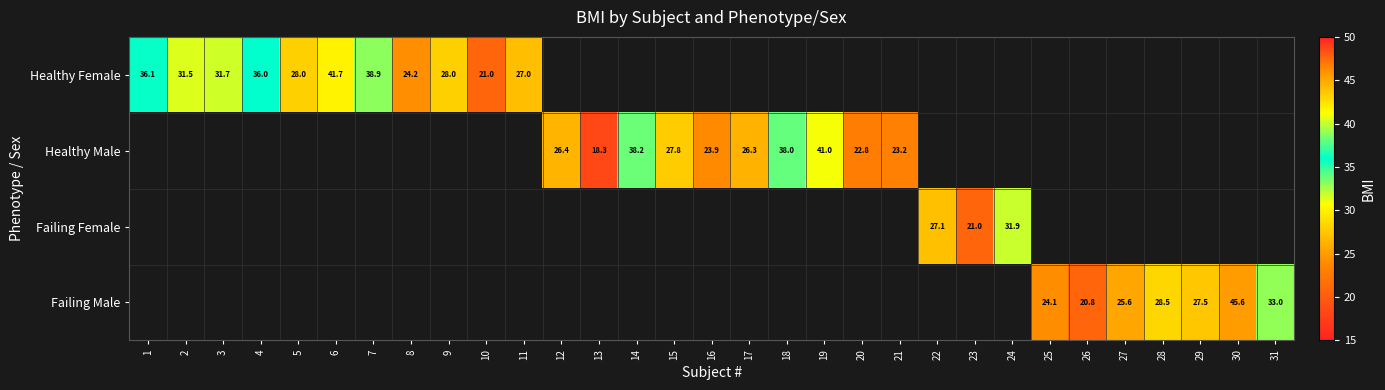

Which category has the lowest value across all series?

13